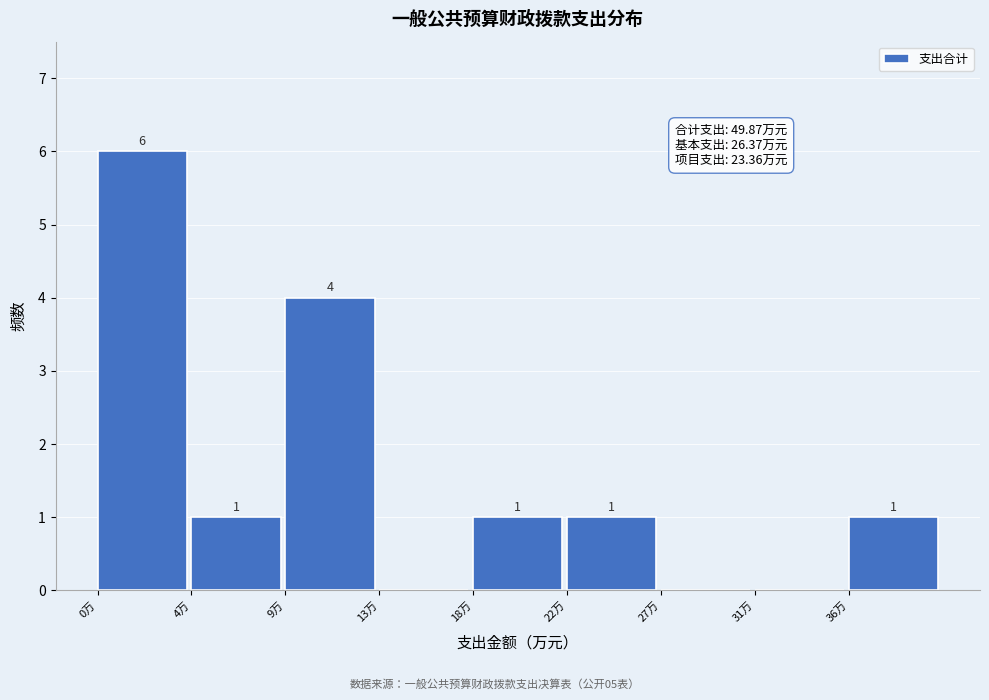

Reading right to left, what are all the values shown in this chart?

36万=1	31万=0	27万=0	22万=1	18万=1	13万=0	9万=4	4万=1	0万=6